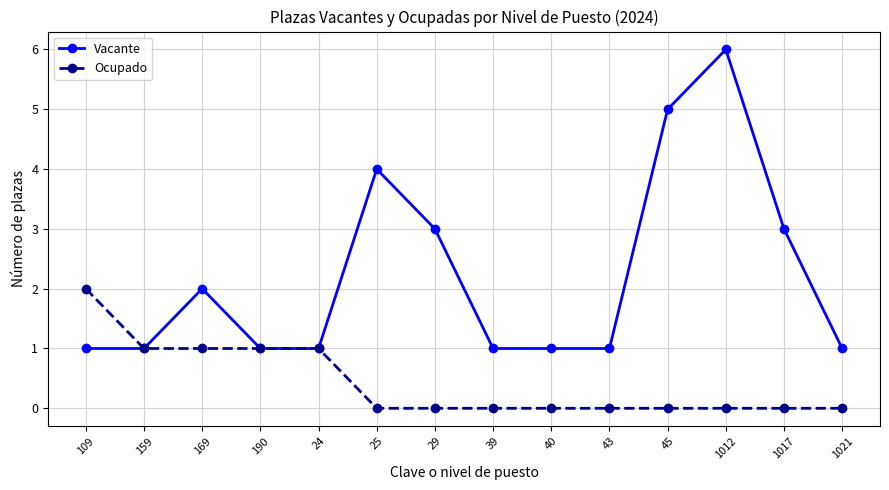

Rank the series by their maximum value, from lowest to highest.

Ocupado, Vacante